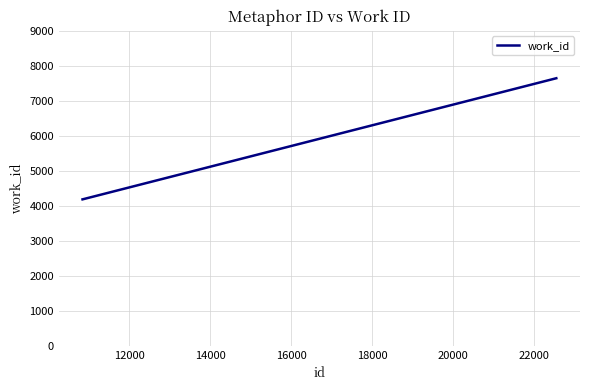

Reading left to right, extract all data points from this chart.

4183	4335	7643